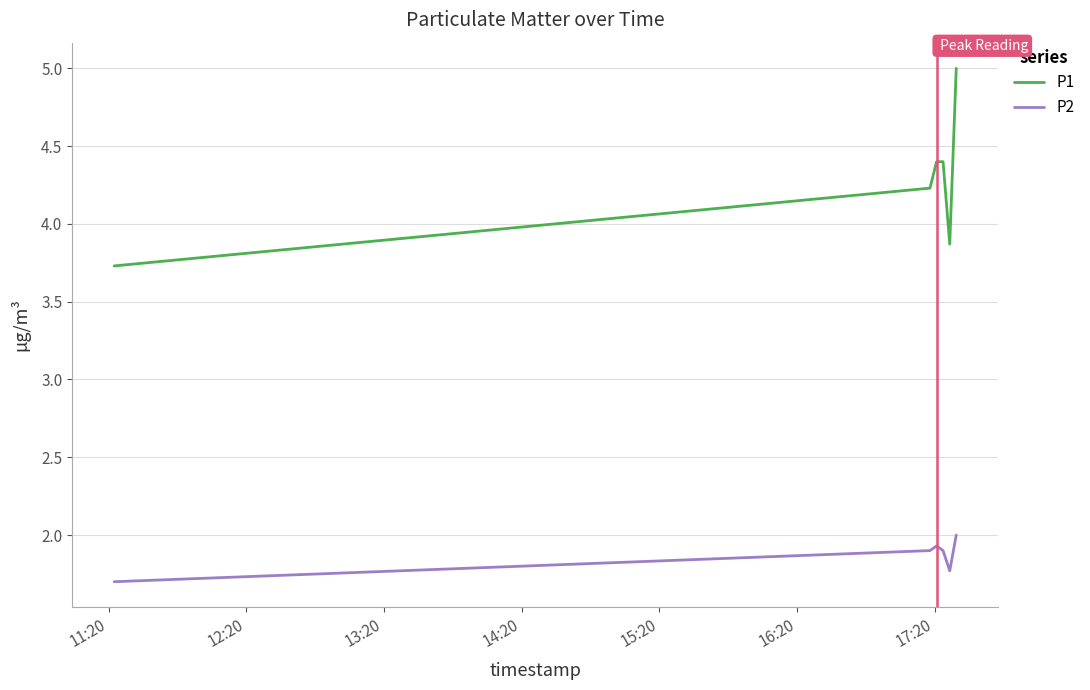

True or false: P2 and P1 cross at least once.

False